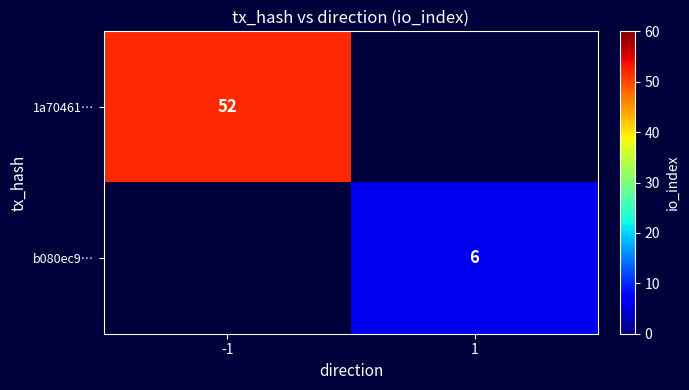

True or false: 1a70461… has a value of 82.5 at -1.

False